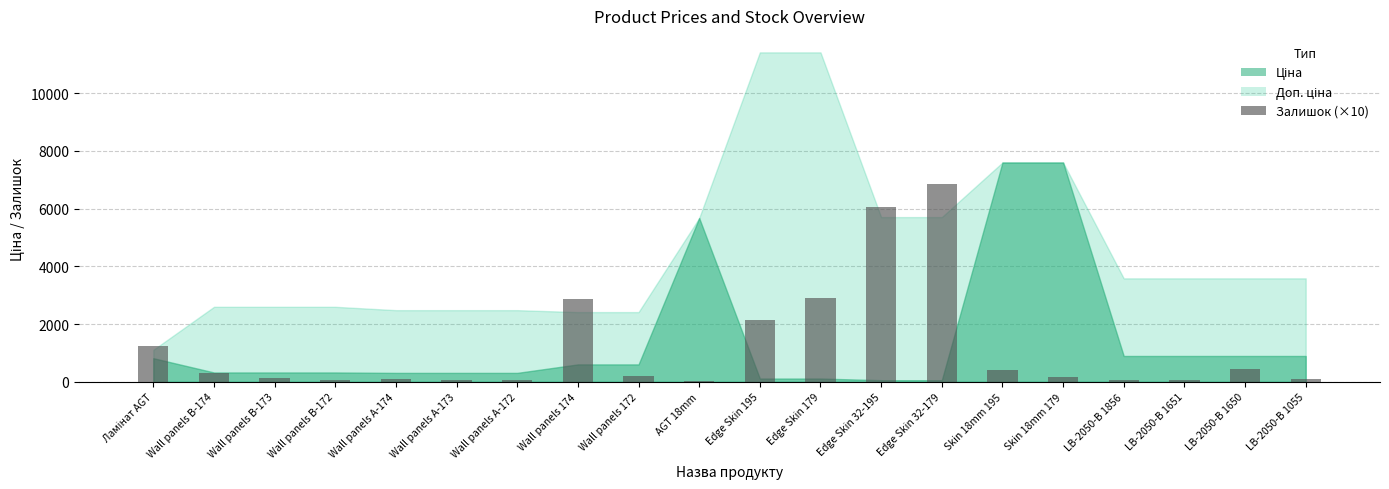

What is the sum of all values?

24210